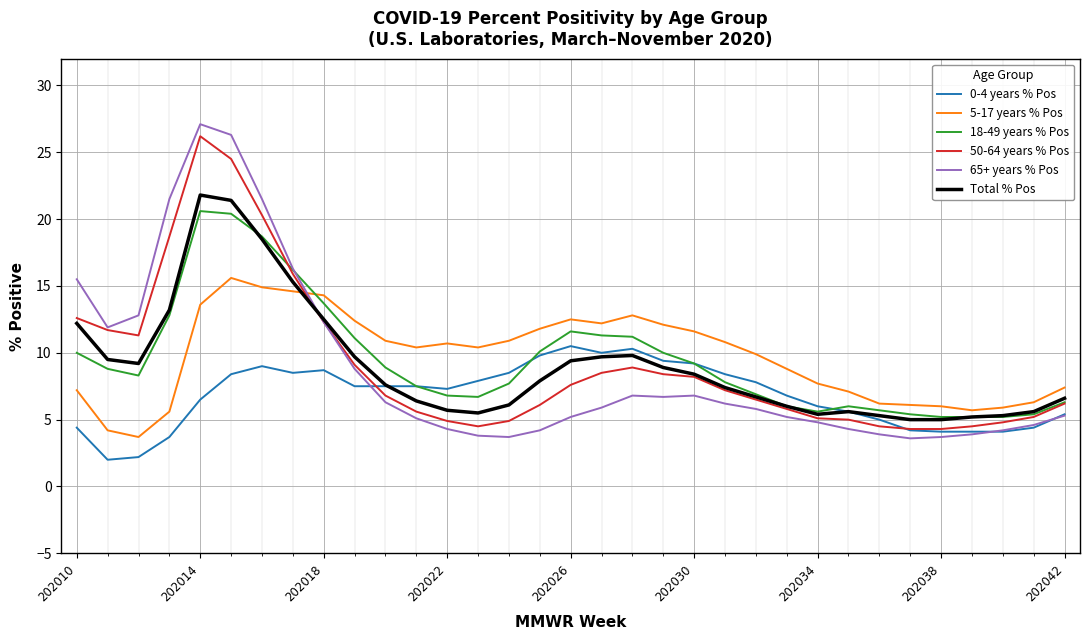

What is the difference between the second highest and second lowest values in the 50-64 years % Pos series?

20.2